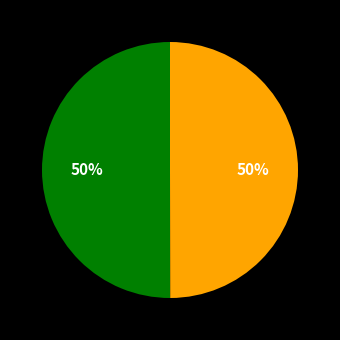

To the nearest percent, what is the average slice percentage?

50%